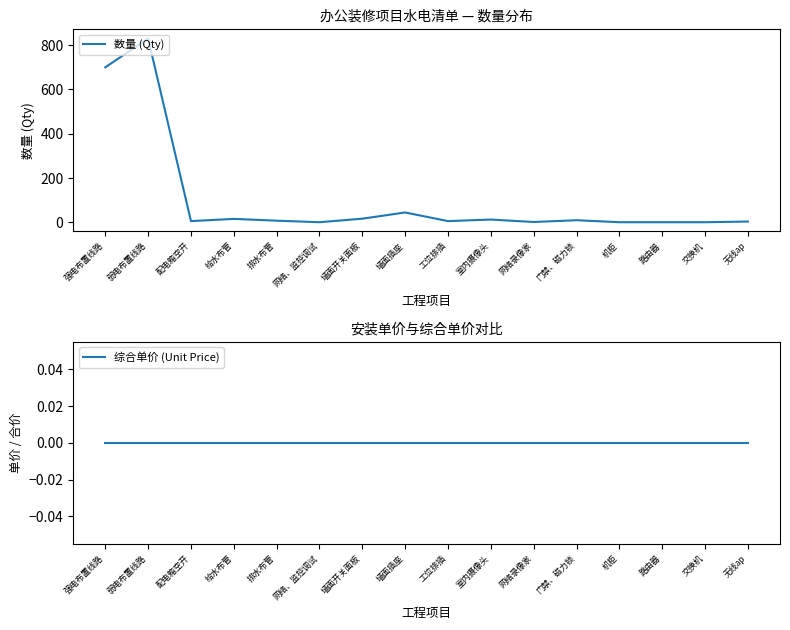

What is the difference between the highest and lowest values at 交换机?

1